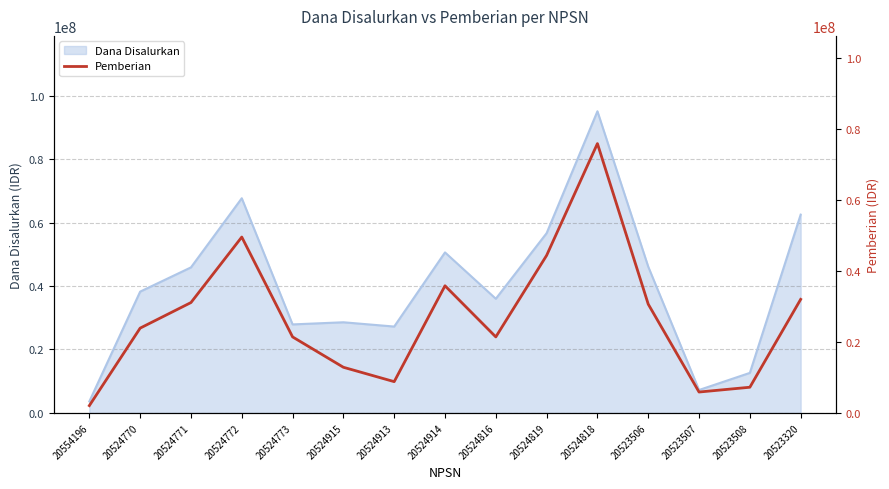

The Dana Disalurkan series shows 12849764 at 20523507. True or false?

False